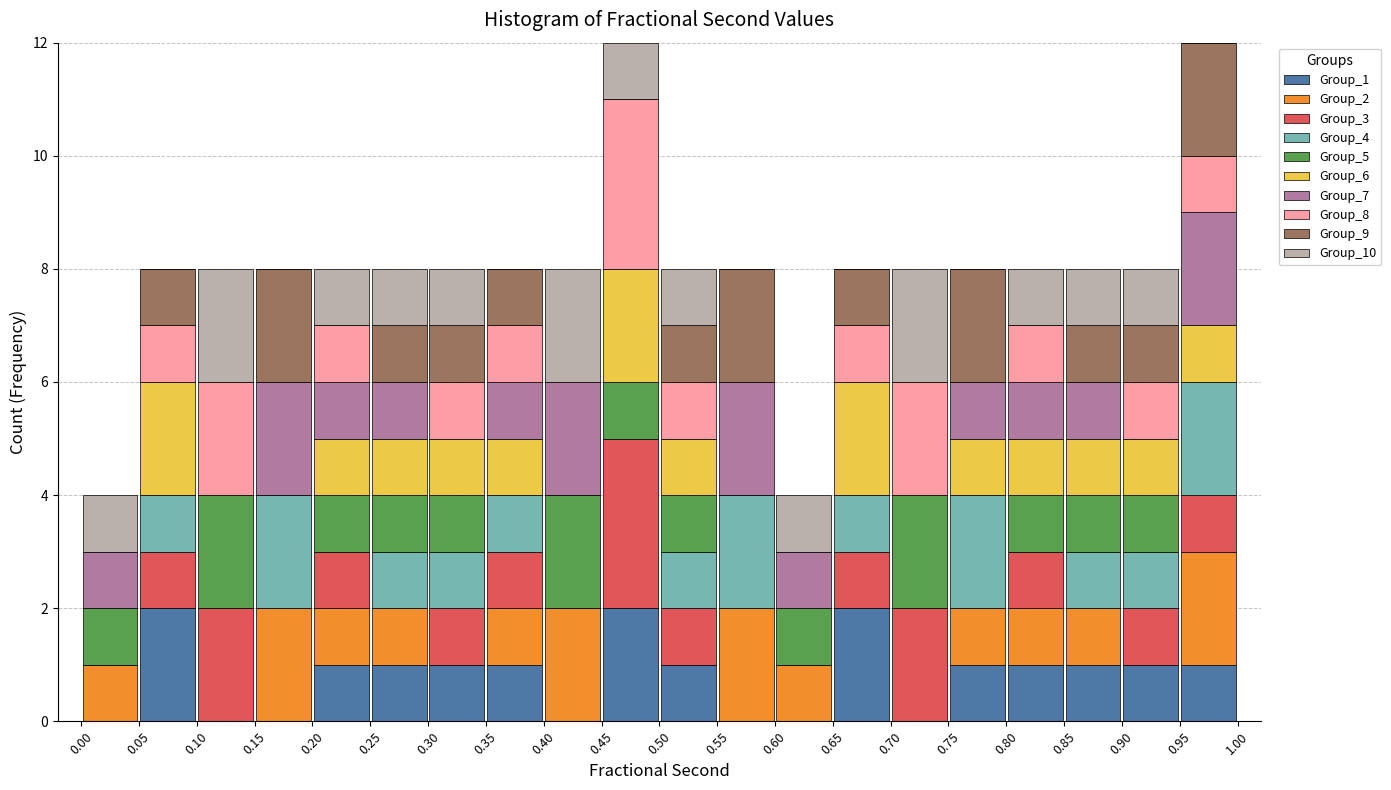

What is the total height of the stacked bar covering 0.85 to 0.90 on the x-axis? The values are not printed on the chart, so give them approximately, as read against the axis.

8